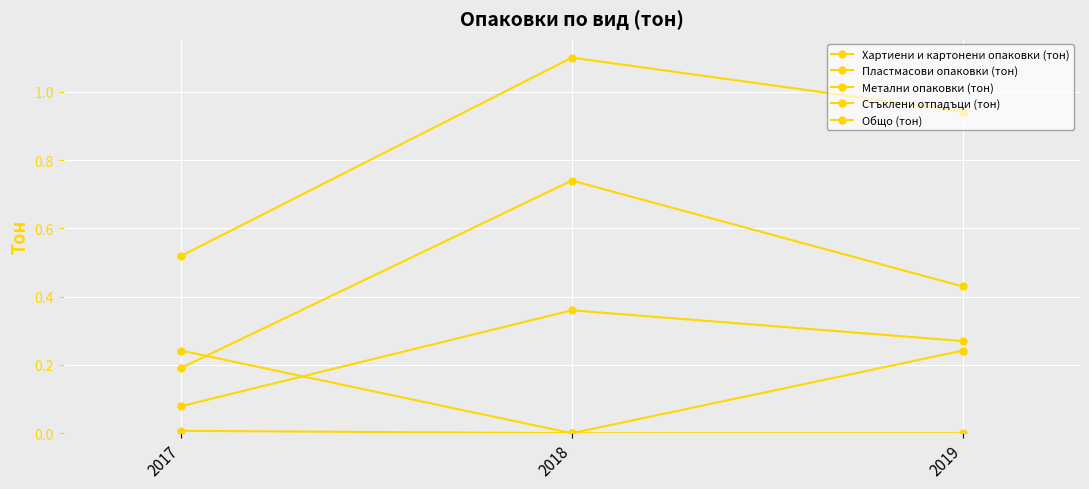

How many lines are shown in the chart?

5